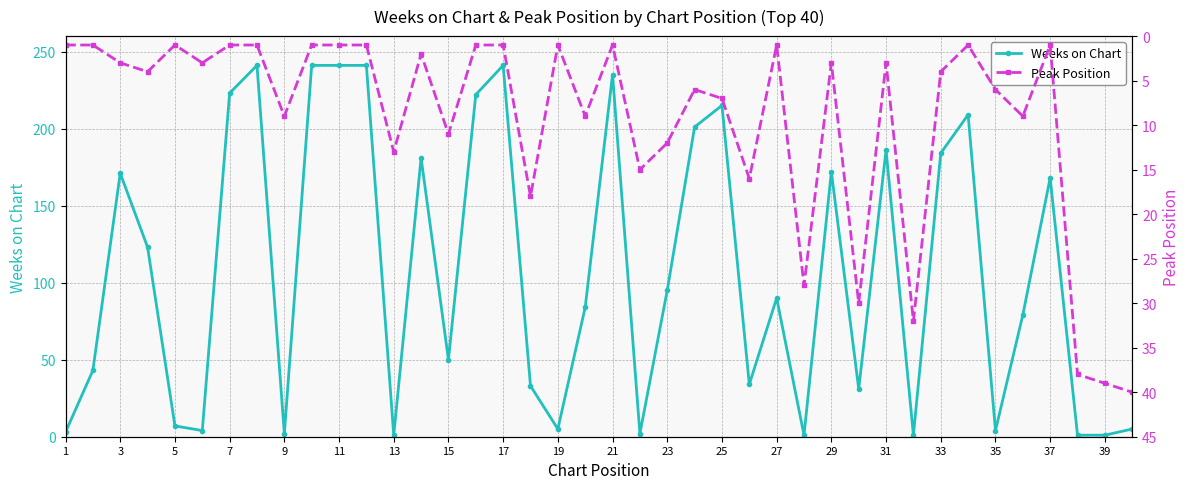

How many data points in Weeks on Chart are less than 90?

20